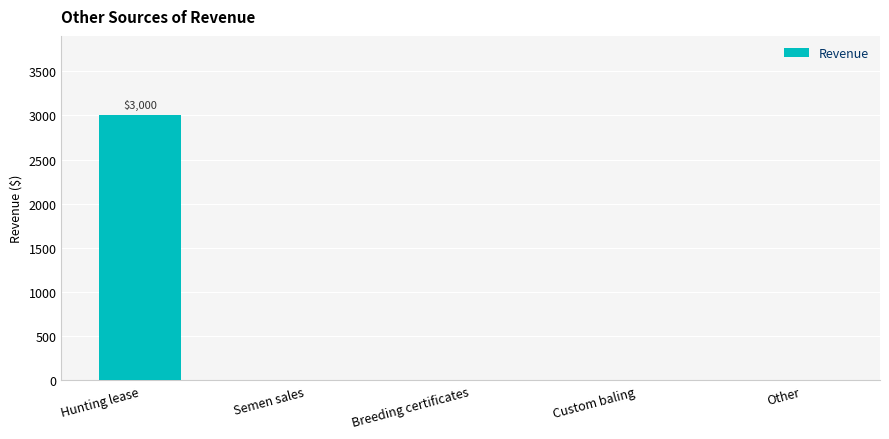

Which category has the highest value across all series?

Hunting lease